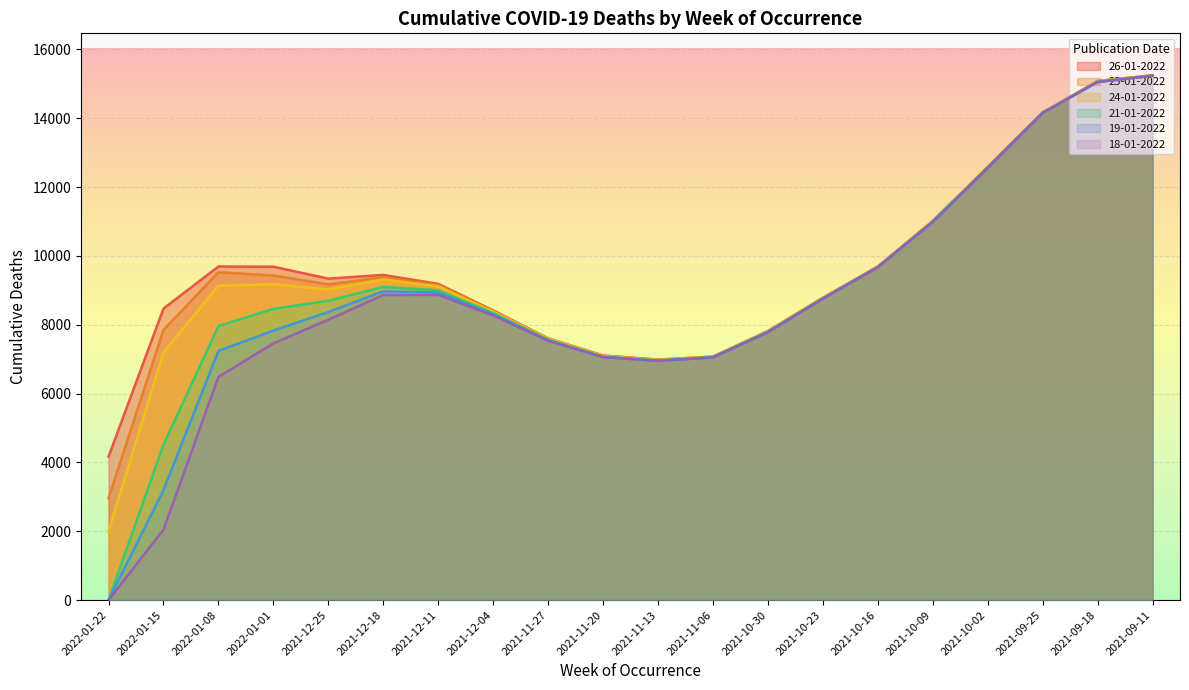

At which category is the sum across all series the highest?

2021-09-11